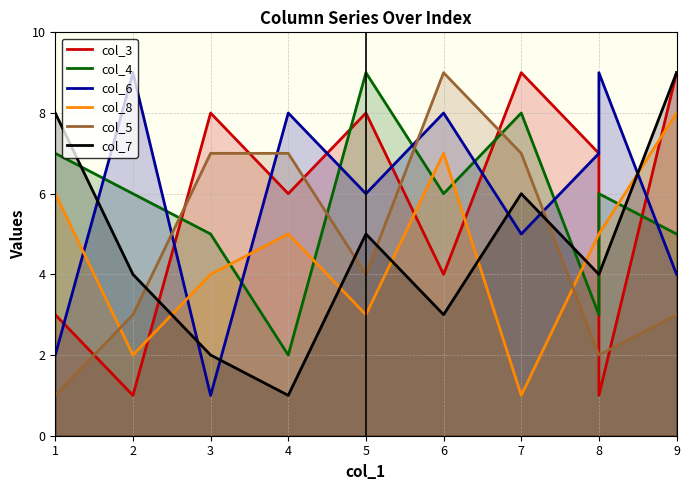

What is the difference between the maximum and second lowest values in the col_6 series?

7